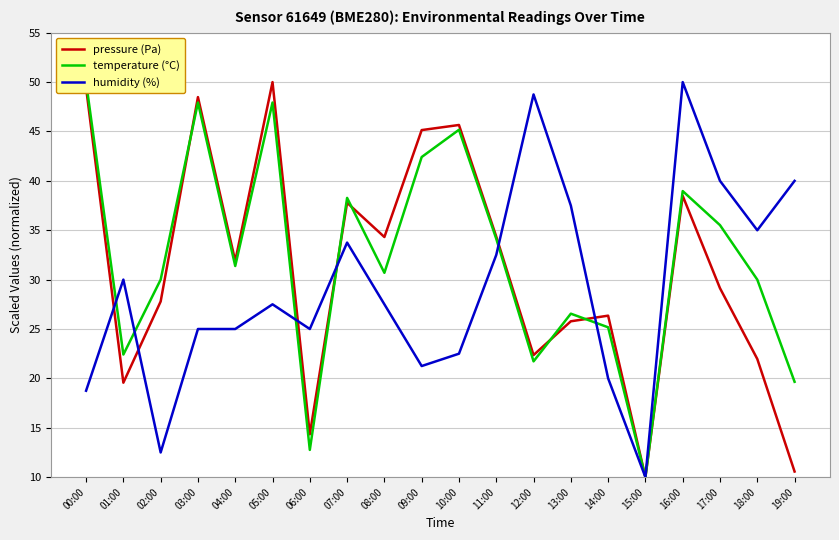

At which category does temperature (°C) reach its first local peak?

03:00